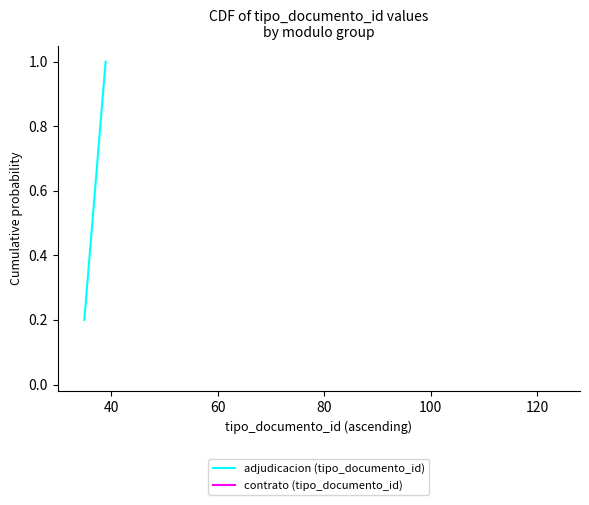

What is the difference between the maximum and second lowest values?

0.6